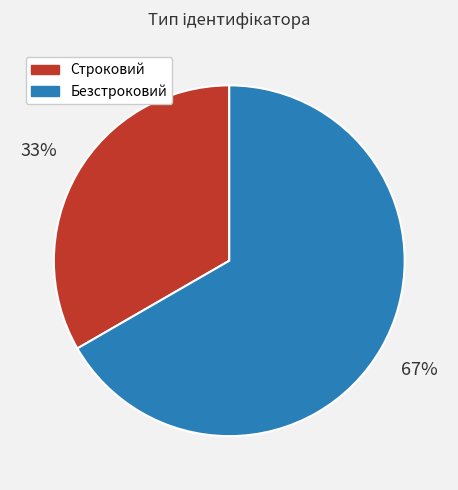

What is the smallest slice in the pie chart?

Строковий